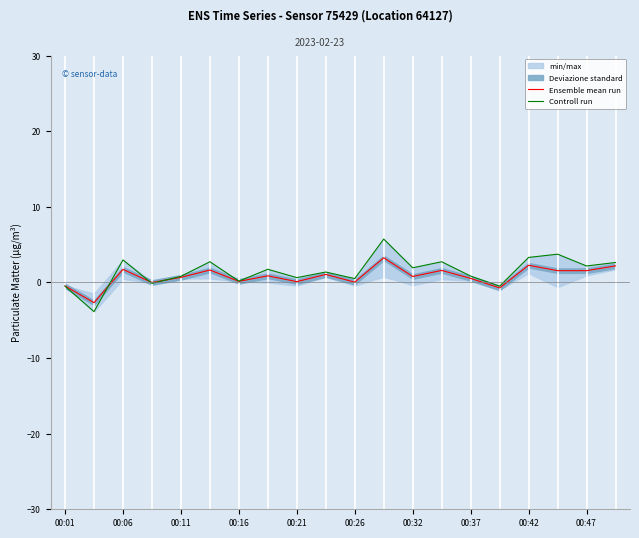

What is the spread (max minus min) of values at 15?

0.2